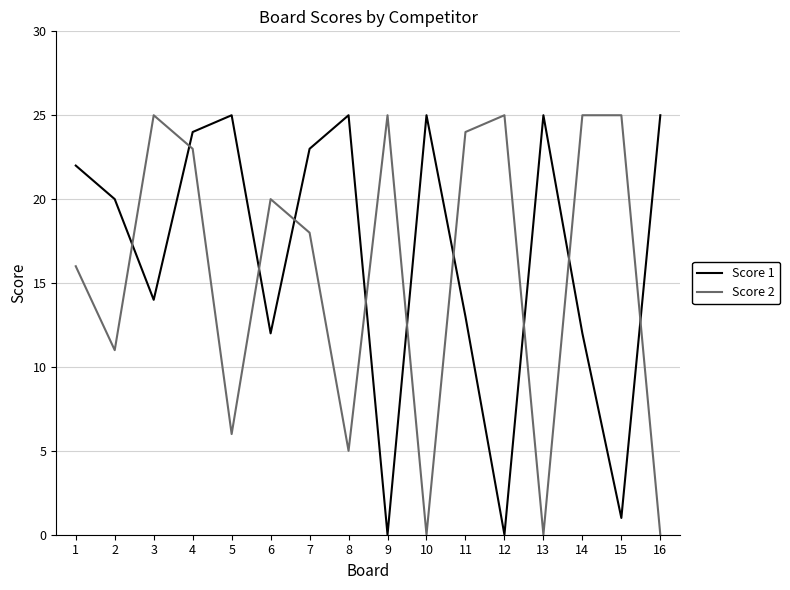

Reading left to right, what are all the values shown in this chart?

Score 1: 1=22	2=20	3=14	4=24	5=25	6=12	7=23	8=25	9=0	10=25	11=13	12=0	13=25	14=12	15=1	16=25
Score 2: 1=16	2=11	3=25	4=23	5=6	6=20	7=18	8=5	9=25	10=0	11=24	12=25	13=0	14=25	15=25	16=0